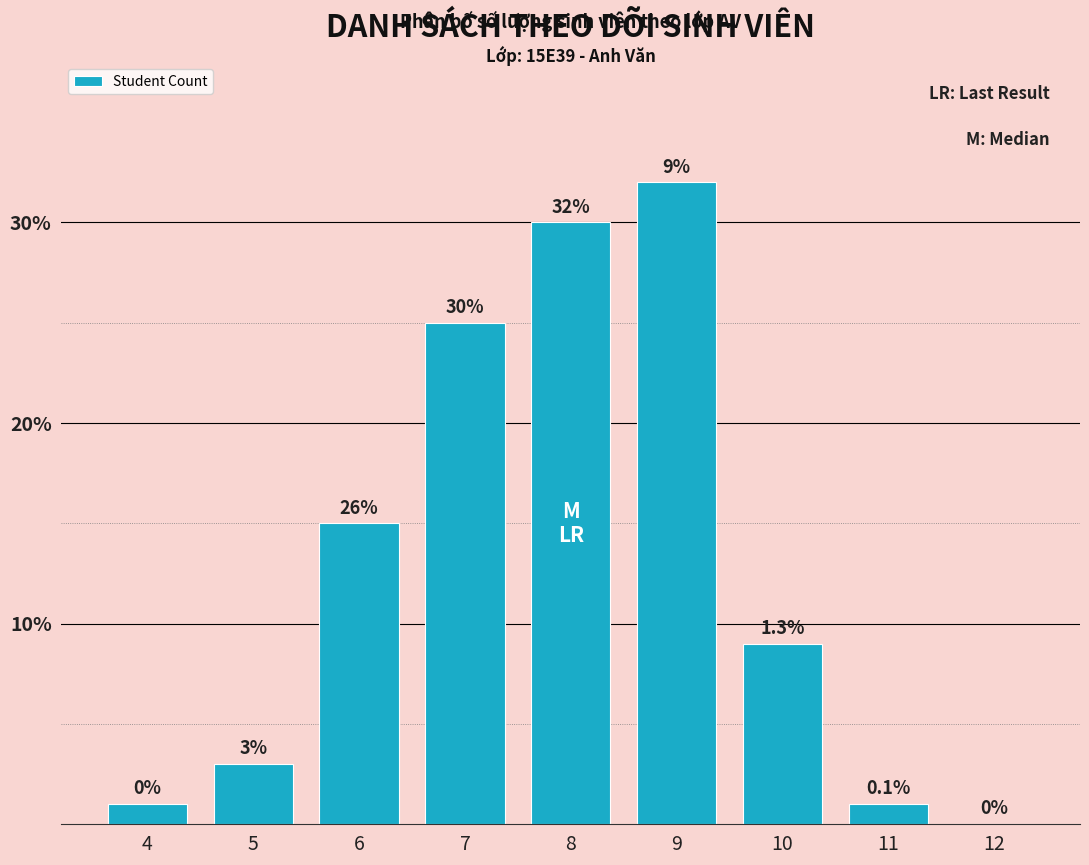

What is the average value?

13